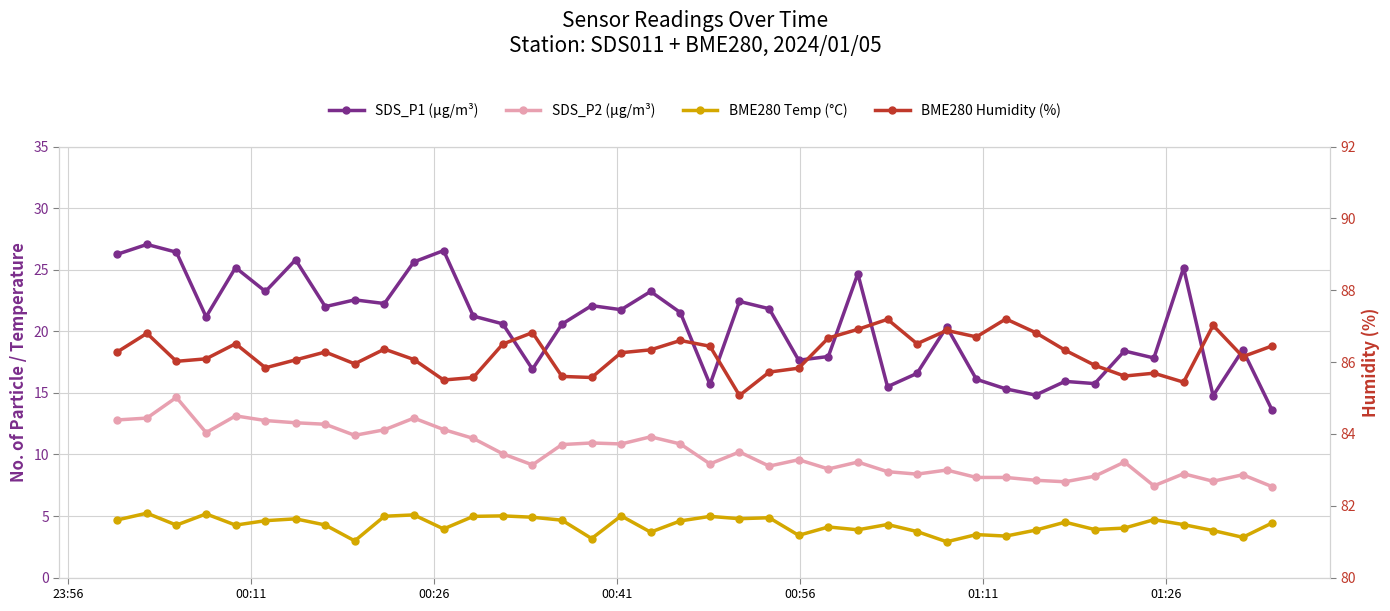

What is the highest value of the BME280 Humidity (%) series?

87.2